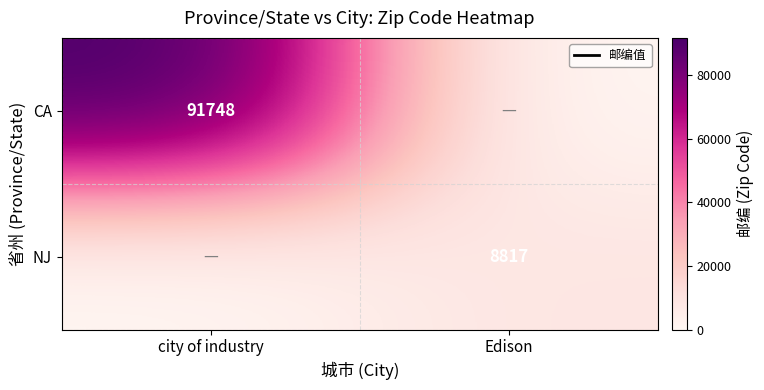

The CA series shows 32379 at city of industry. True or false?

False